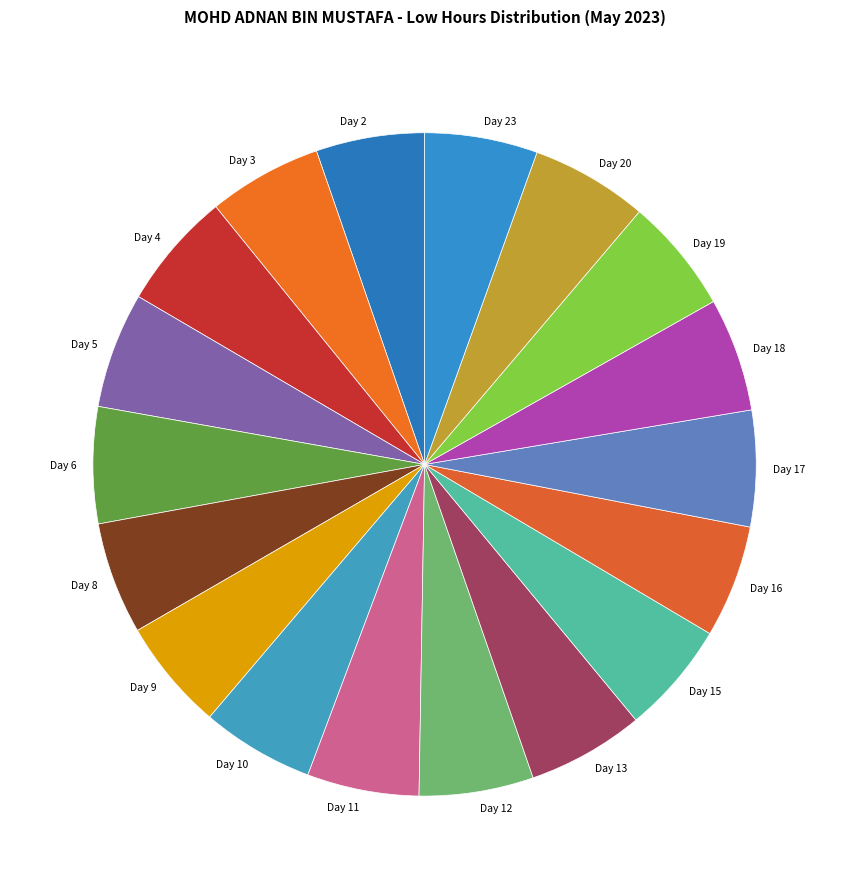

Does any single category account for the majority?

No